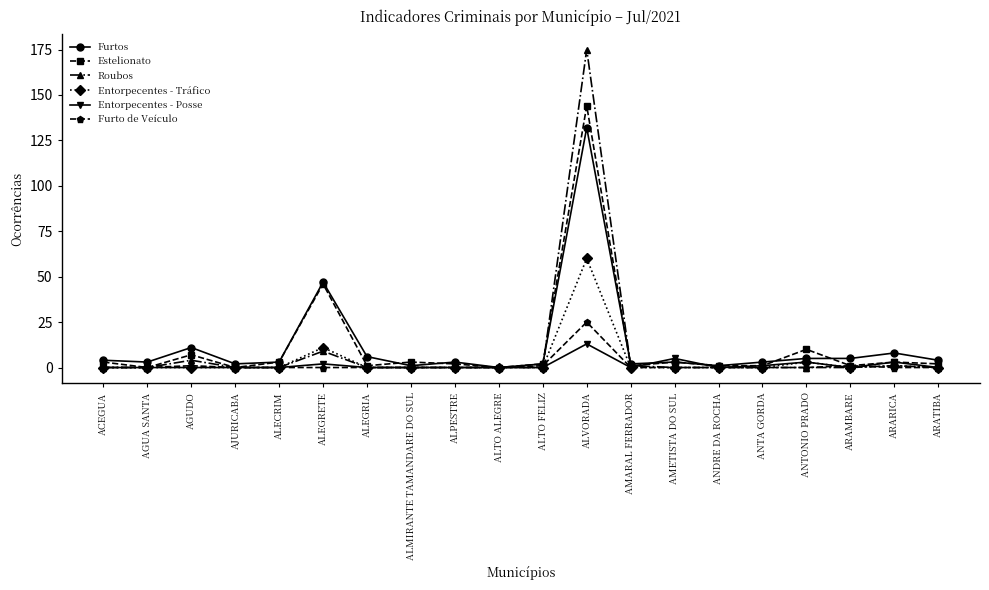

Which label corresponds to the largest value in the chart?

ALVORADA